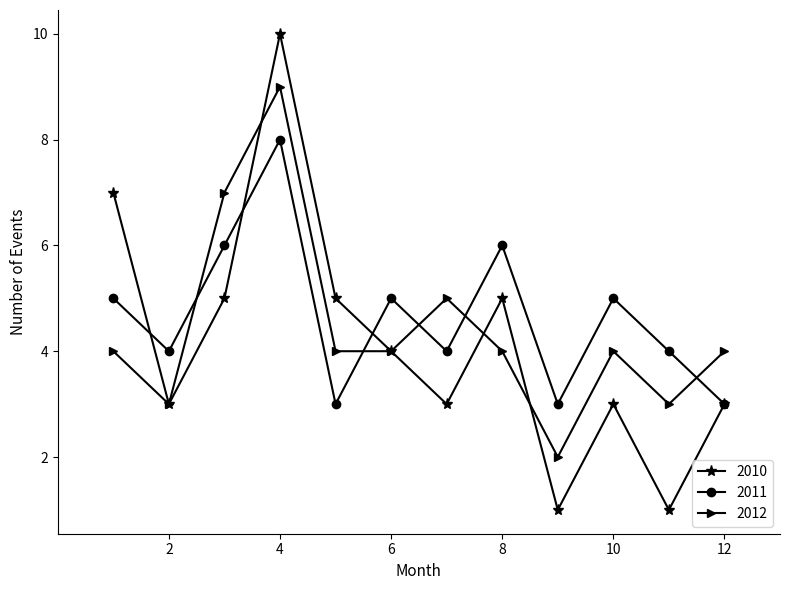

How many categories are shown in the chart?

12